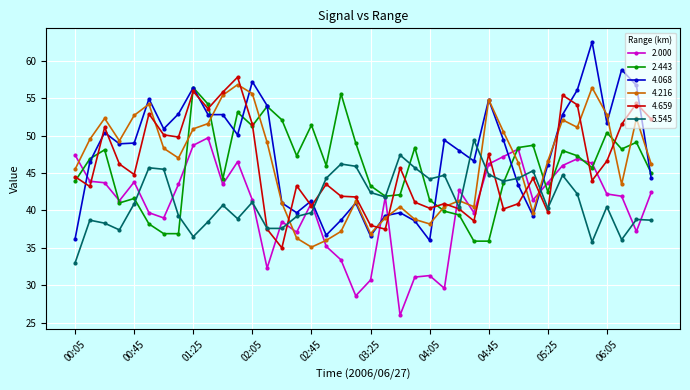

True or false: 5.545 has more than 1 interior local peaks.

True